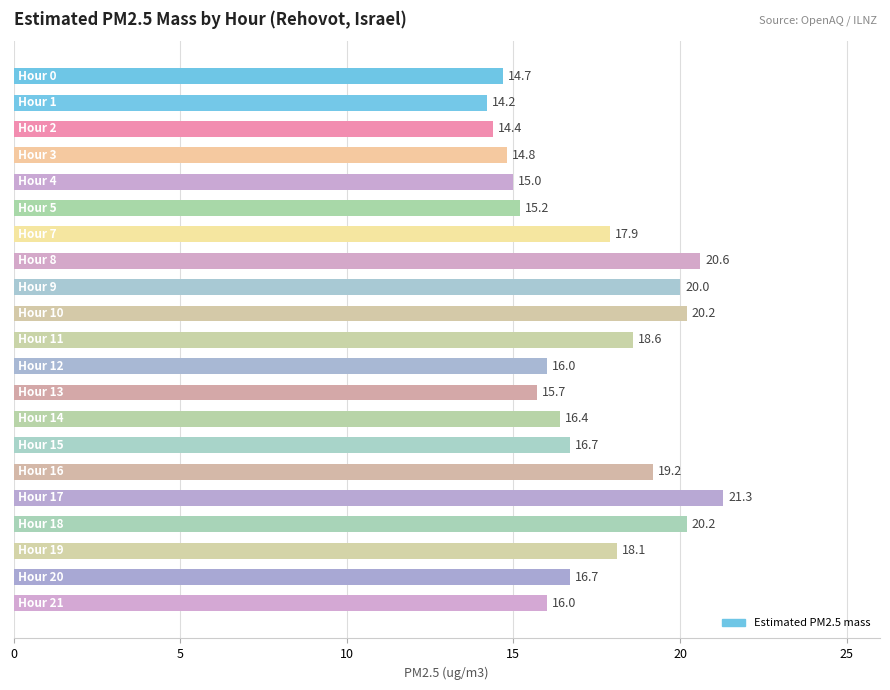

How many bars are there in total?

21